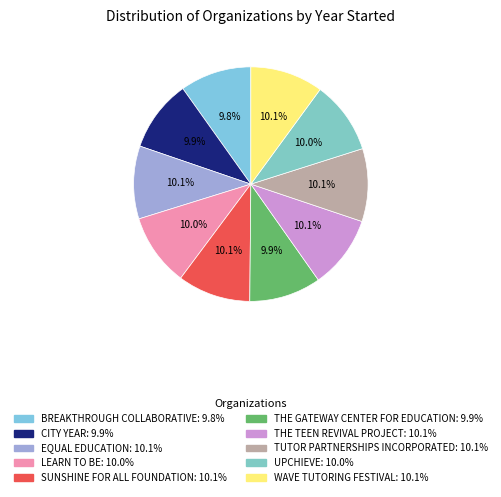

How many segments does this pie chart have?

10